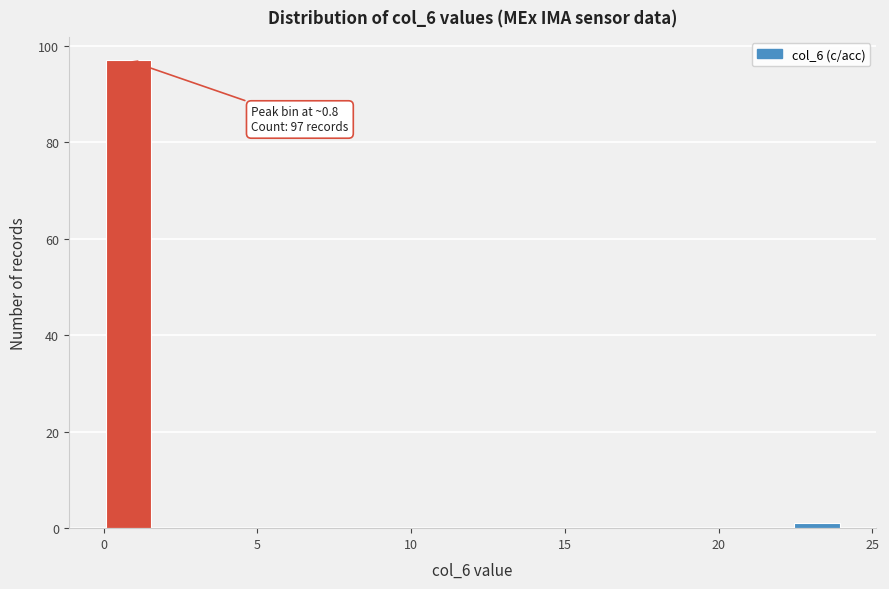

Read against the x-axis, roughly where is the centre of the tallest bar?

1.0